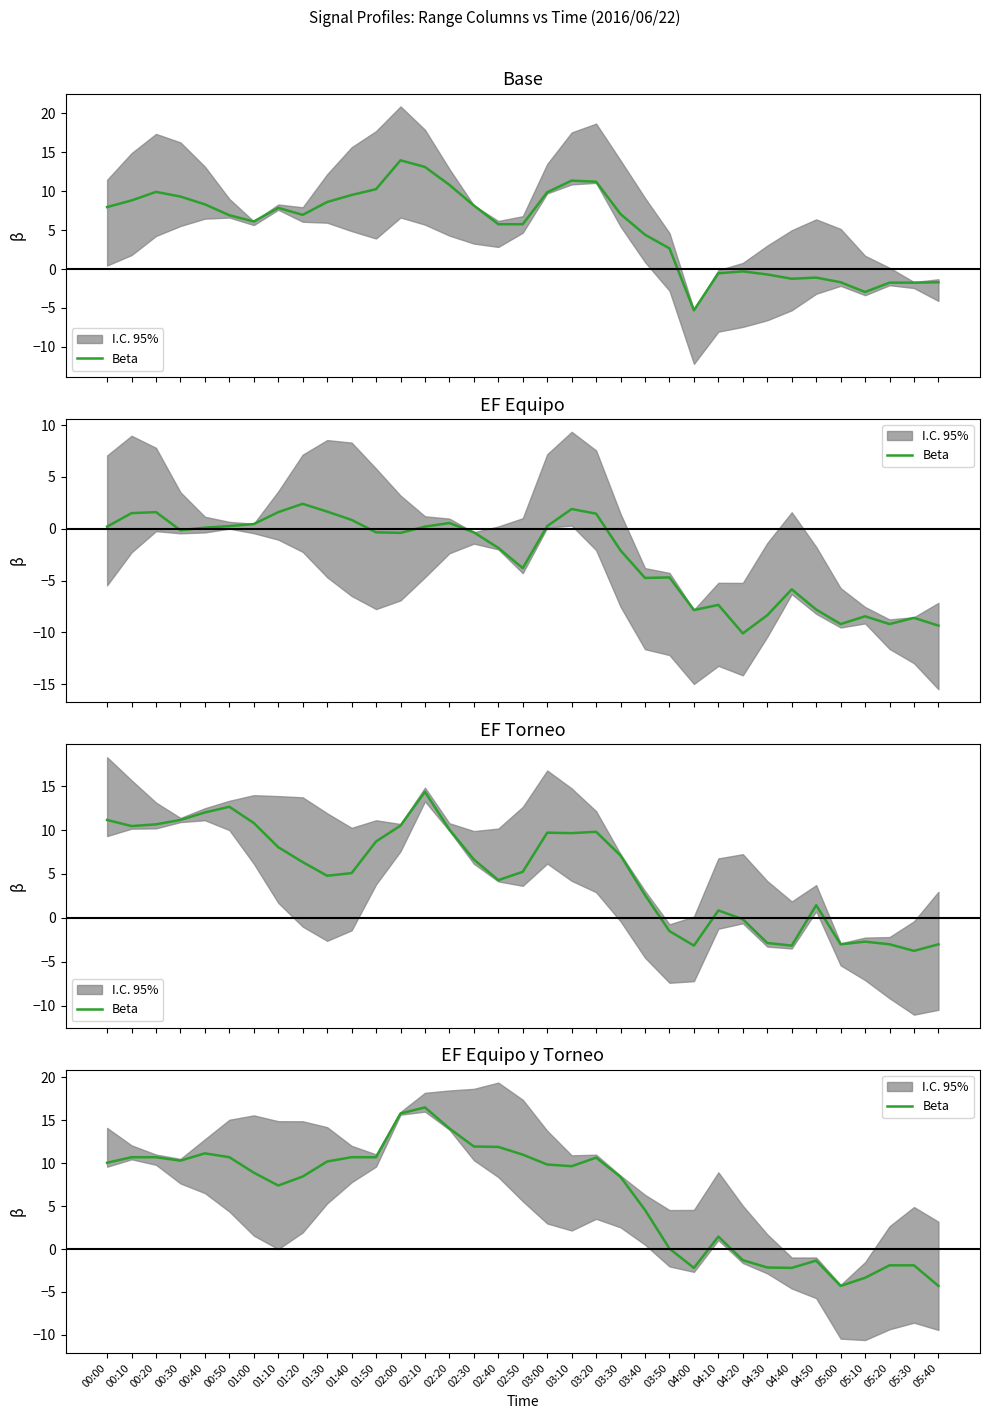

What is the maximum value shown in the chart?

16.5